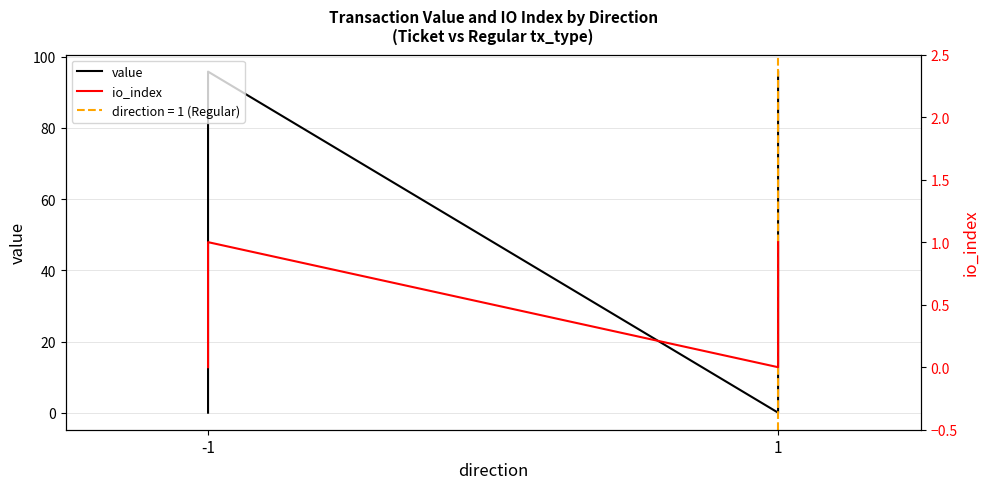

Where is the first local minimum for io_index?

1